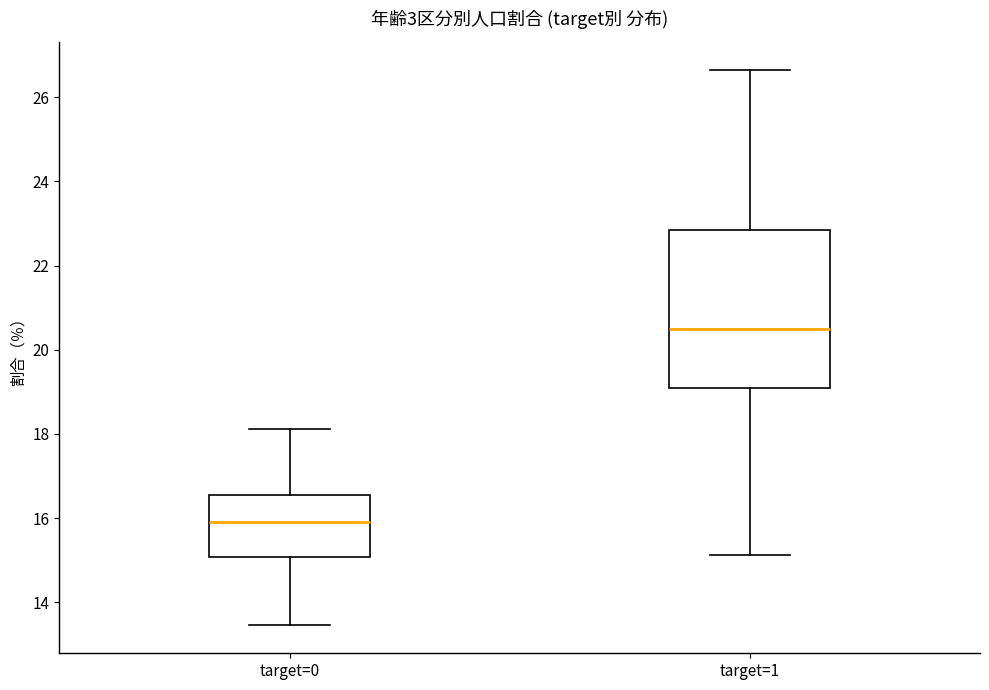

Which box has the lowest median line?

target=0